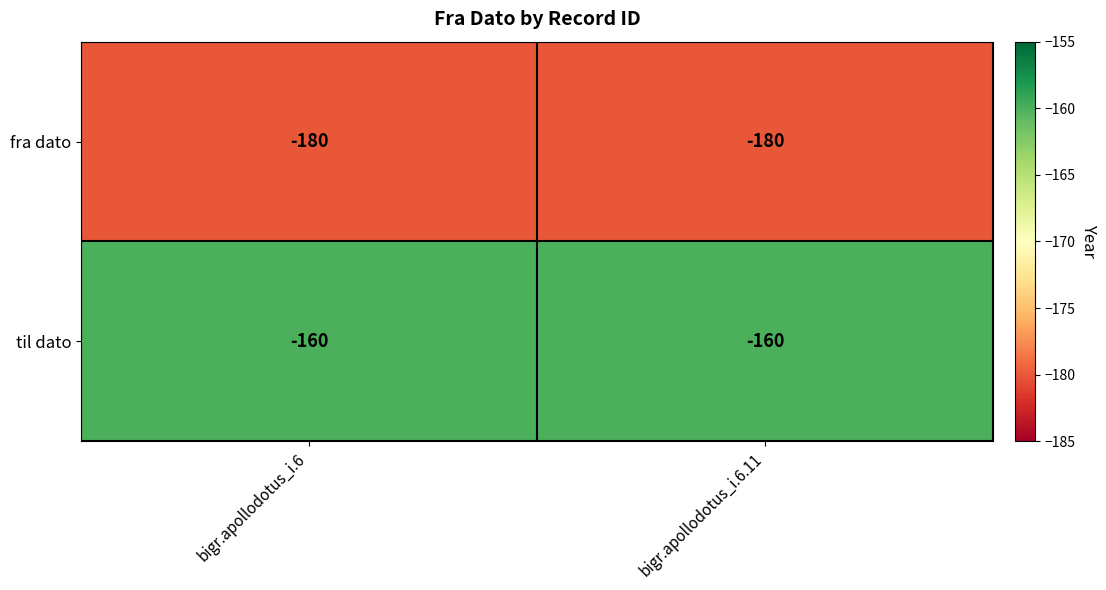

What is the spread (max minus min) of values at bigr.apollodotus_i.6.11?

20